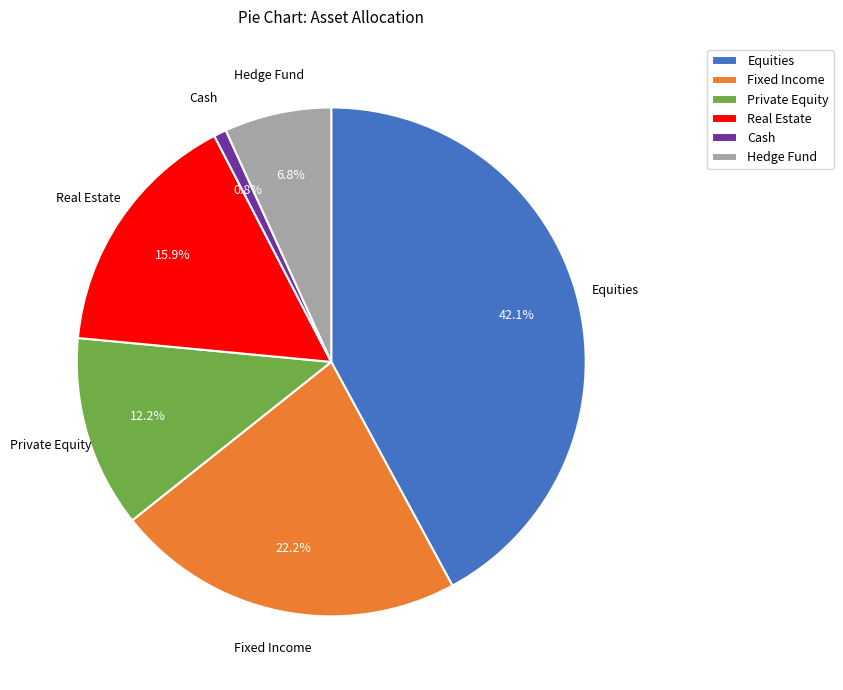

To the nearest percent, what is the combined percentage of Hedge Fund and Fixed Income?

29%